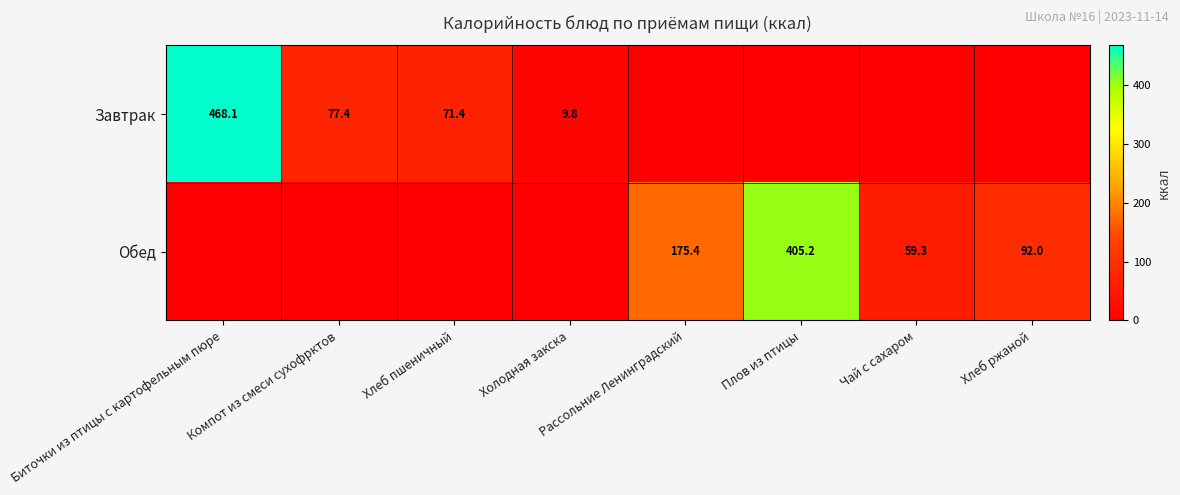

The value of Обед at Чай с сахаром is 35.7. True or false?

False